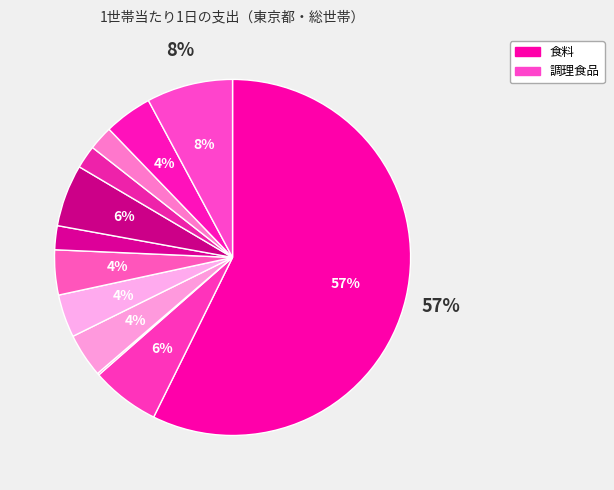

What is the largest slice in the pie chart?

食料